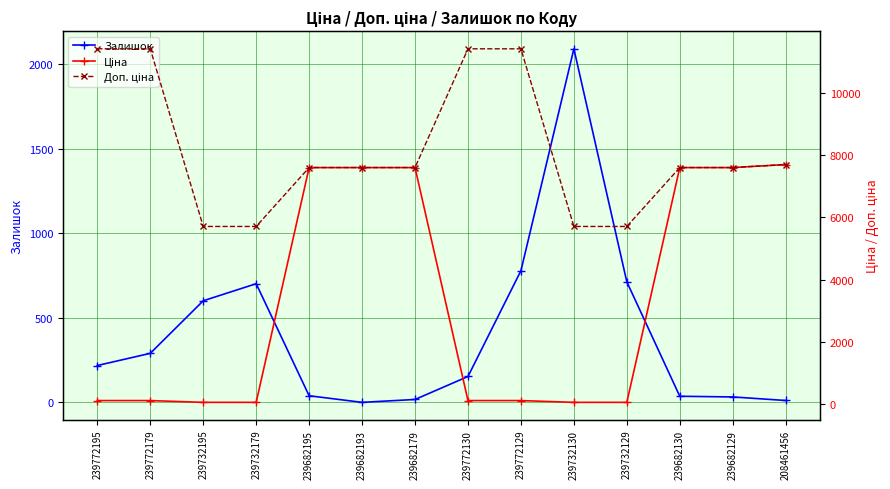

What is the spread (max minus min) of values at 239682195?

7557.5